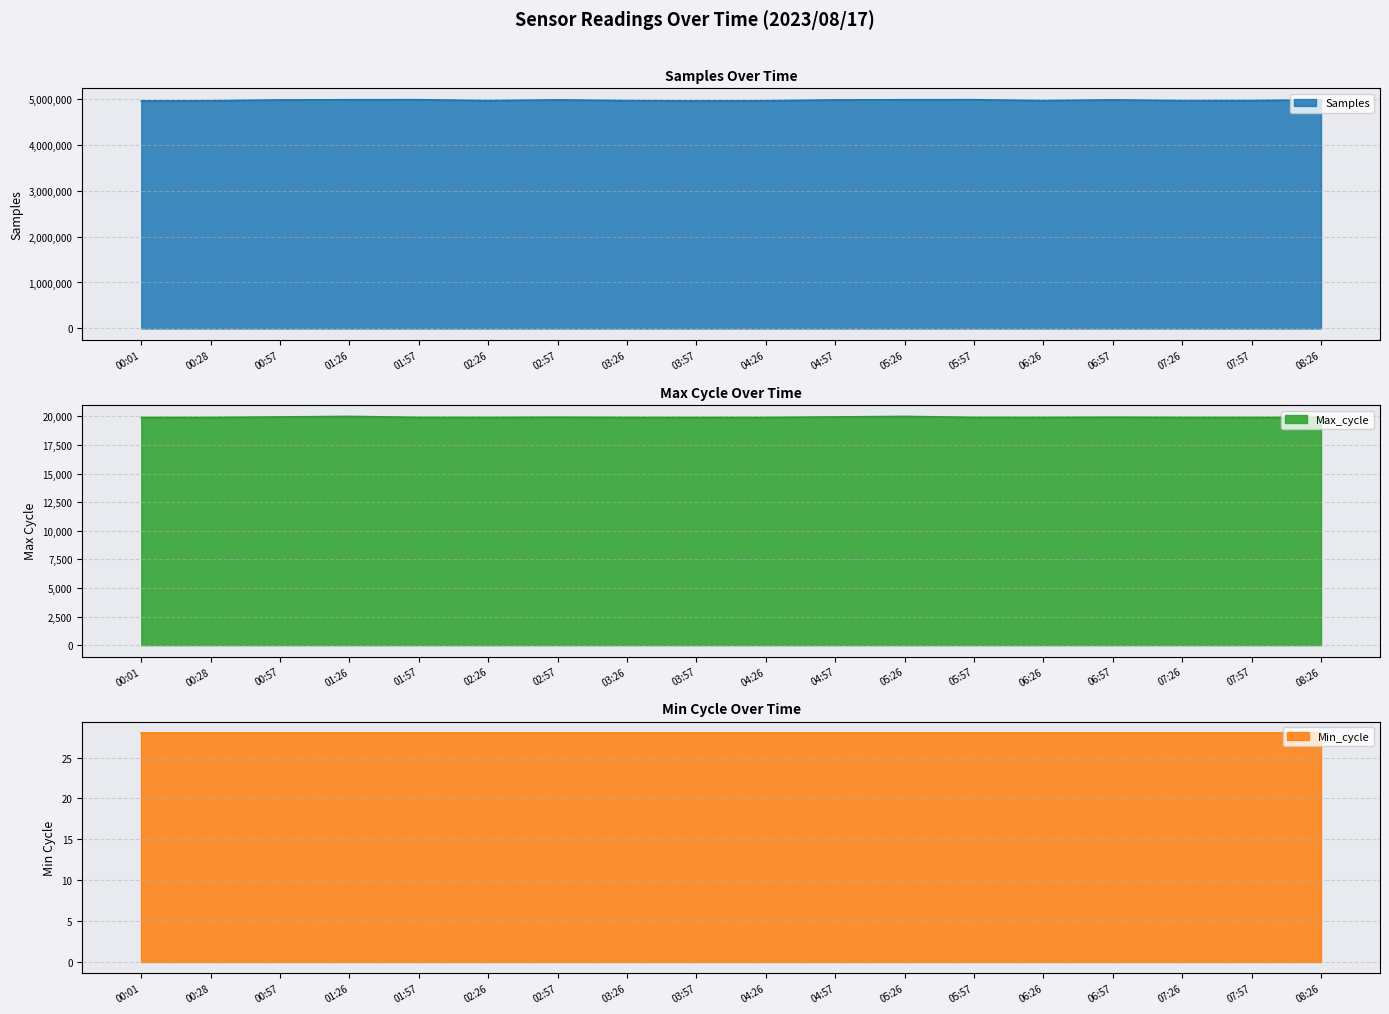

True or false: Samples and Max_cycle cross at least once.

False